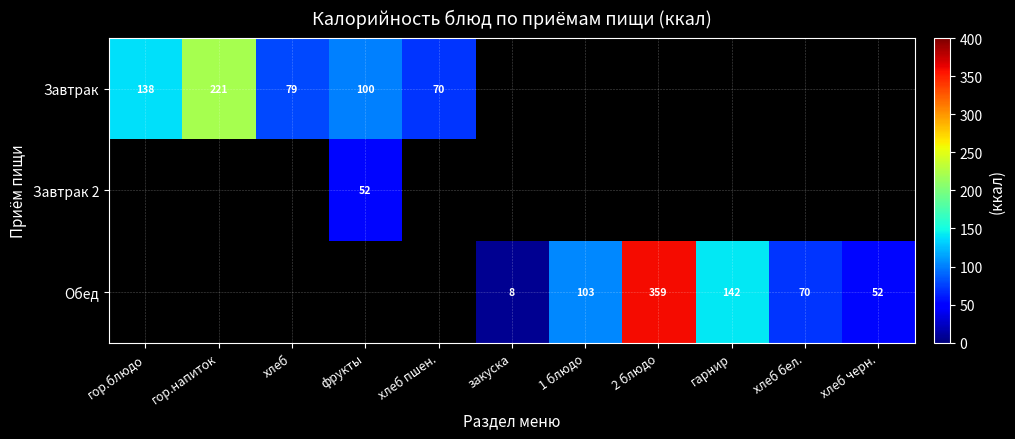

The Обед series shows 79 at хлеб черн.. True or false?

False